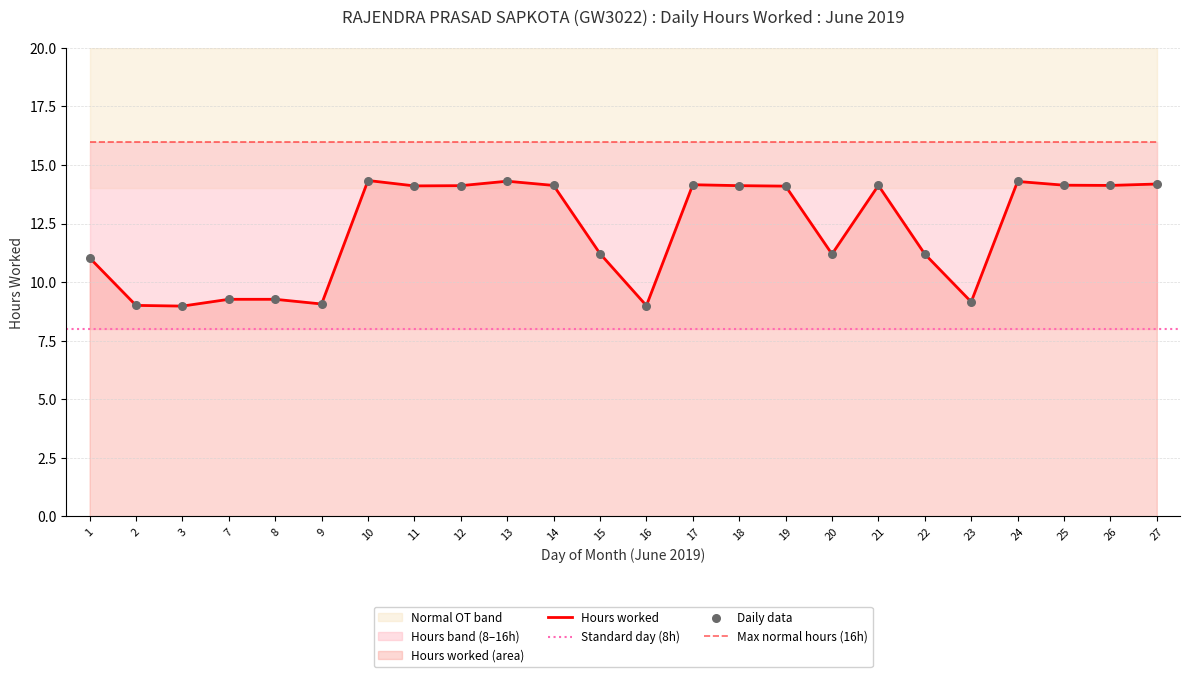

True or false: Max normal hours (16h) and Hours worked intersect in this chart.

False